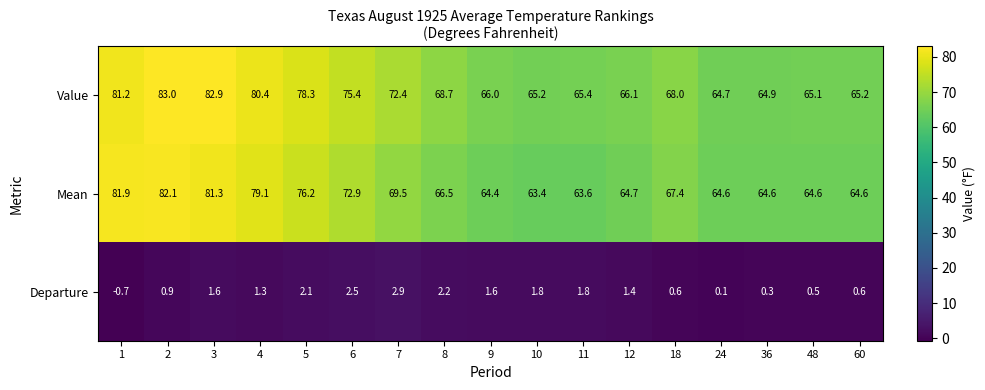

What is the difference between the second highest and minimum values in the Value series?

18.2